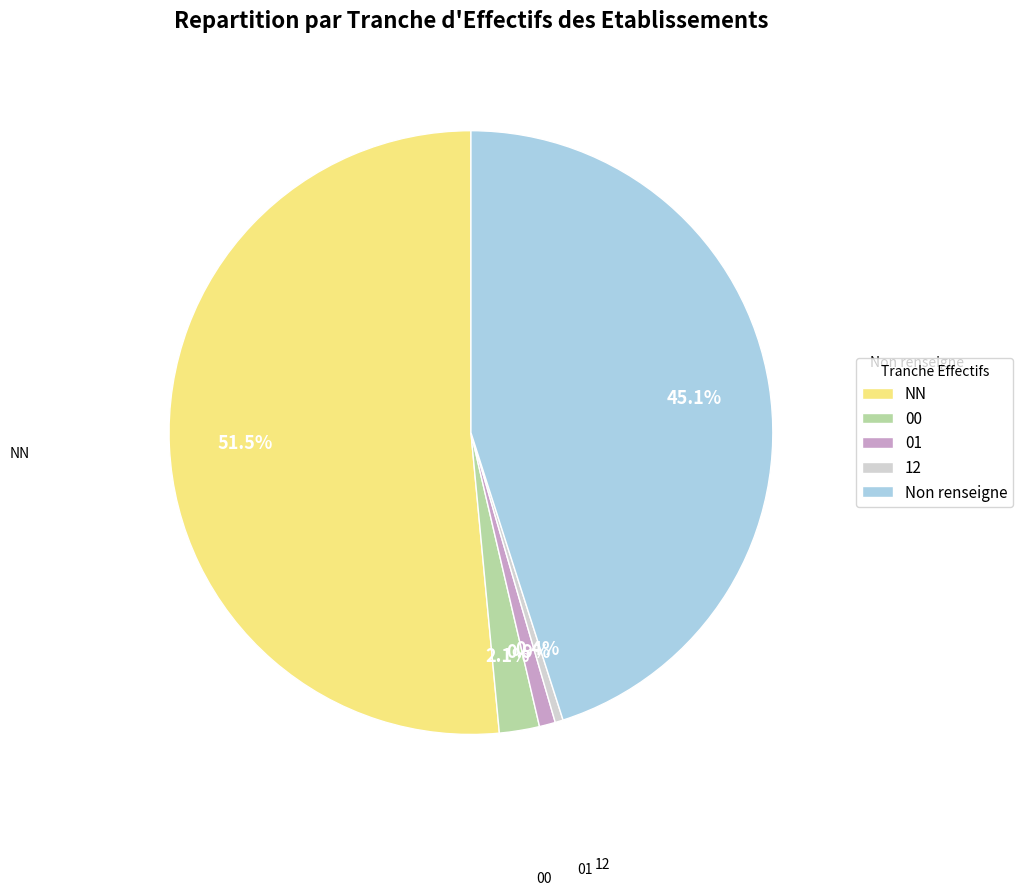

Which category has the biggest portion of the pie?

NN